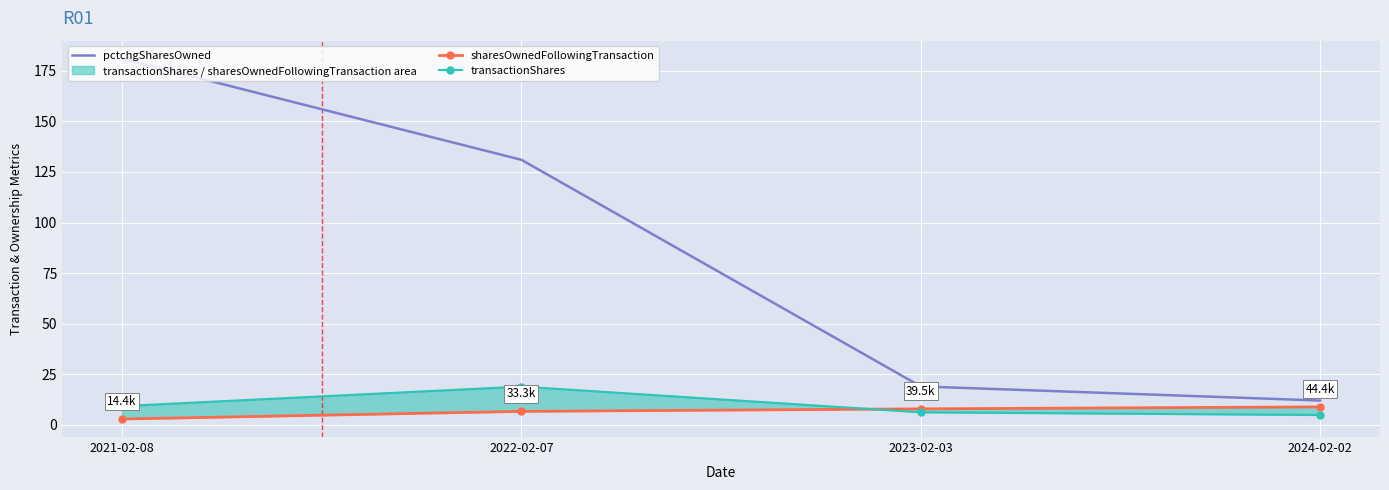

Reading left to right, list all the values displayed in this chart.

pctchgSharesOwned: 181.0	131.0	19.0	12.0
sharesOwnedFollowingTransaction: 2.9	6.7	7.9	8.9
transactionShares: 9.3	18.9	6.2	4.9